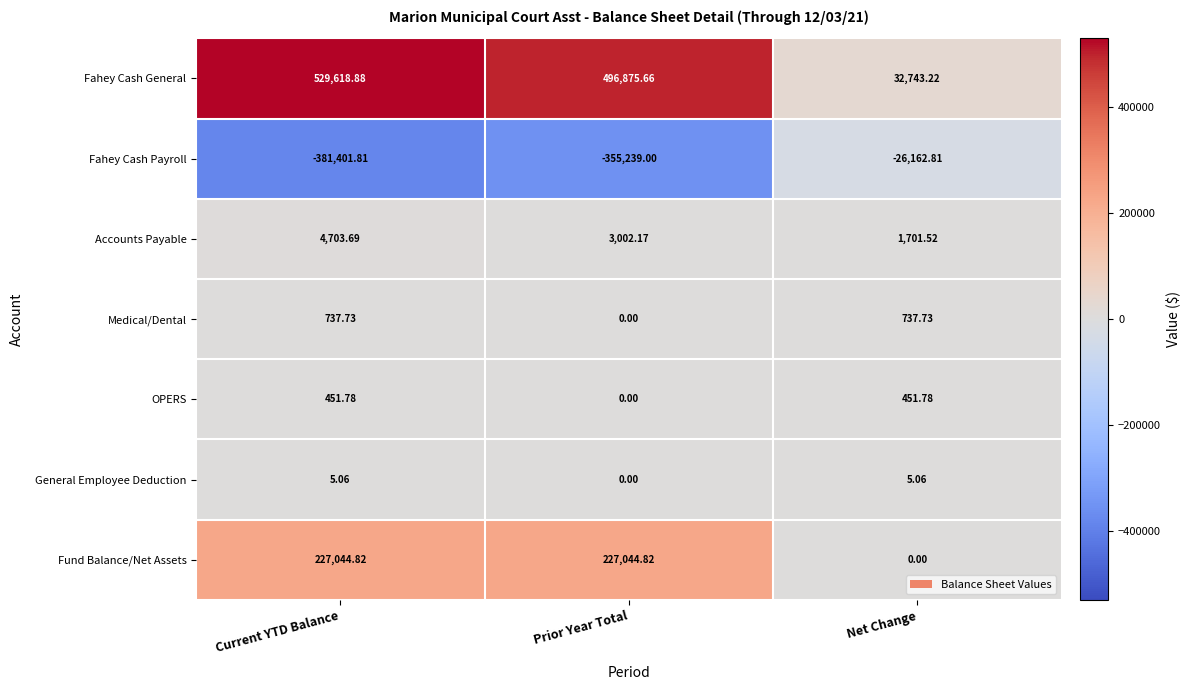

Which series has the largest total across all categories?

Fahey Cash General